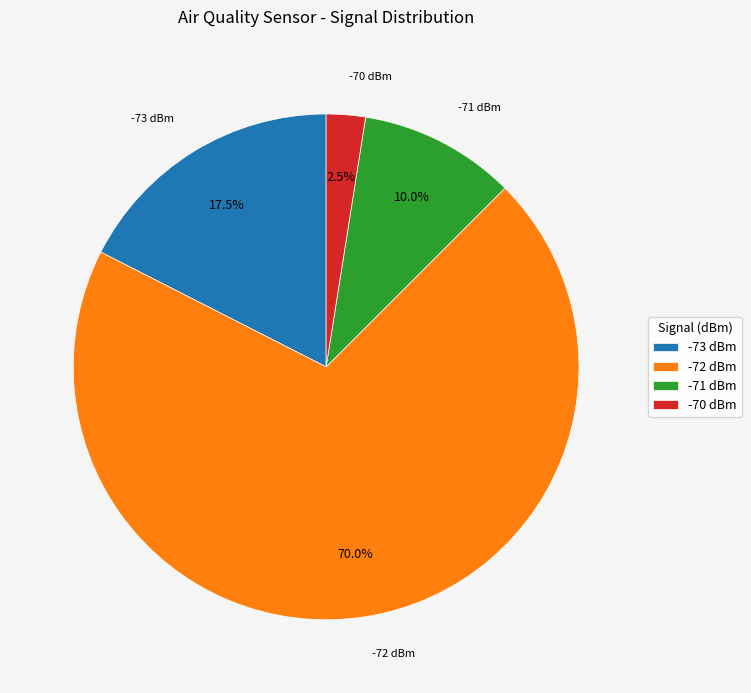

Is there any slice that represents more than half of the pie?

Yes